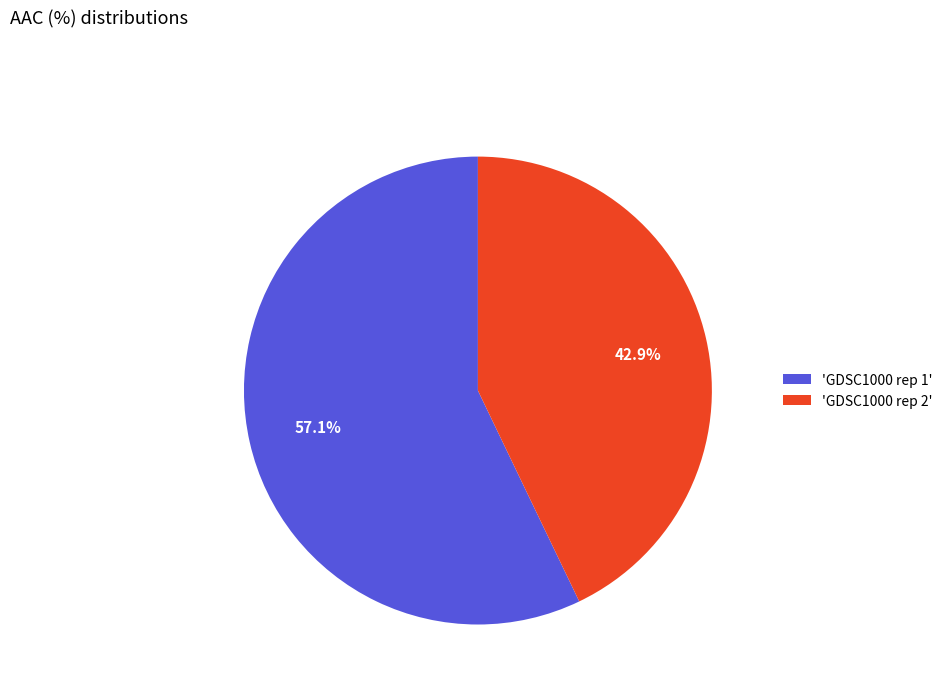

Rank the categories by value from lowest to highest.

'GDSC1000 rep 2', 'GDSC1000 rep 1'